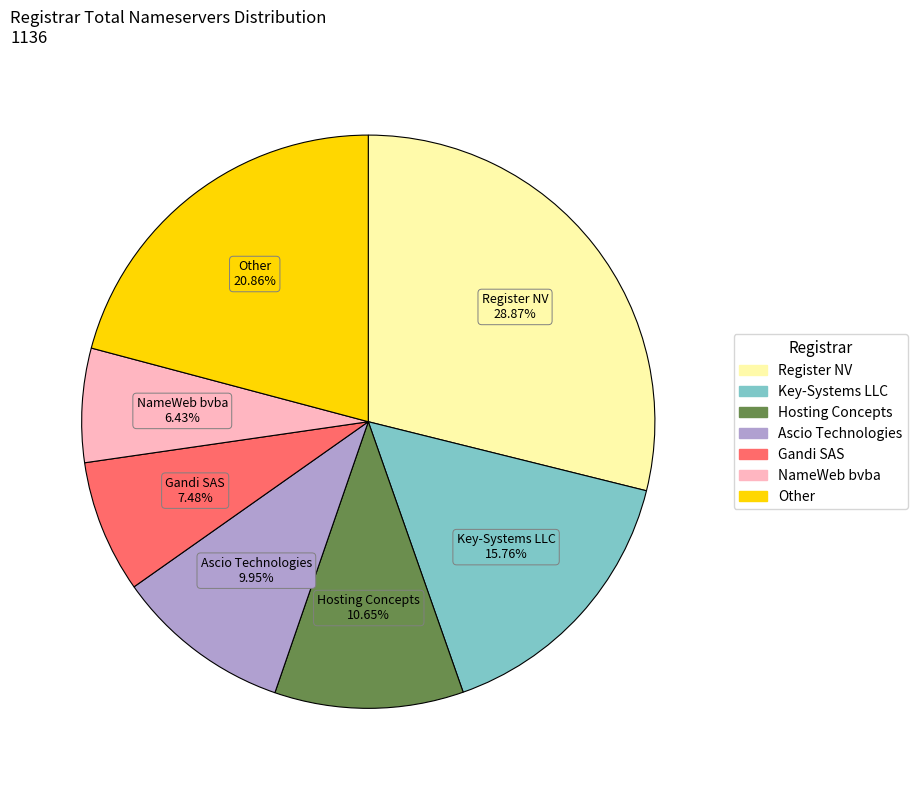

How many slices are in this pie chart?

7